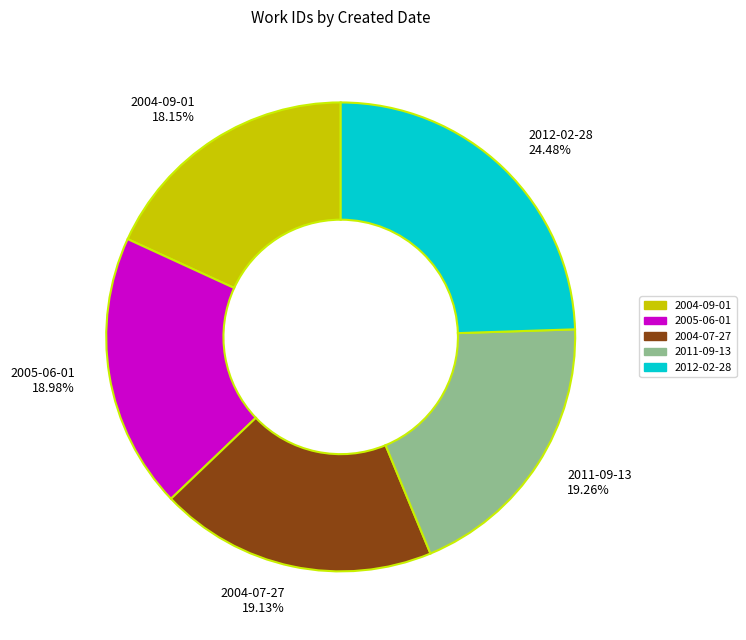

To the nearest percent, what percentage of the pie is 2004-07-27?

19%